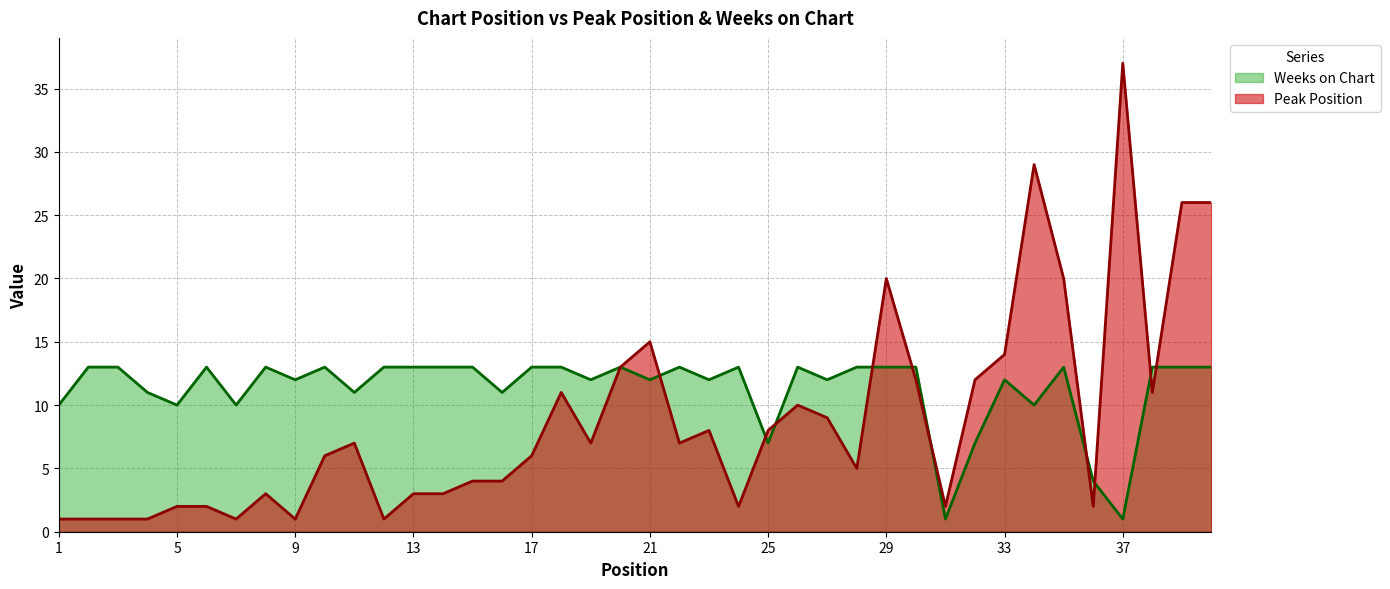

At which category does Weeks on Chart reach its first local peak?

6